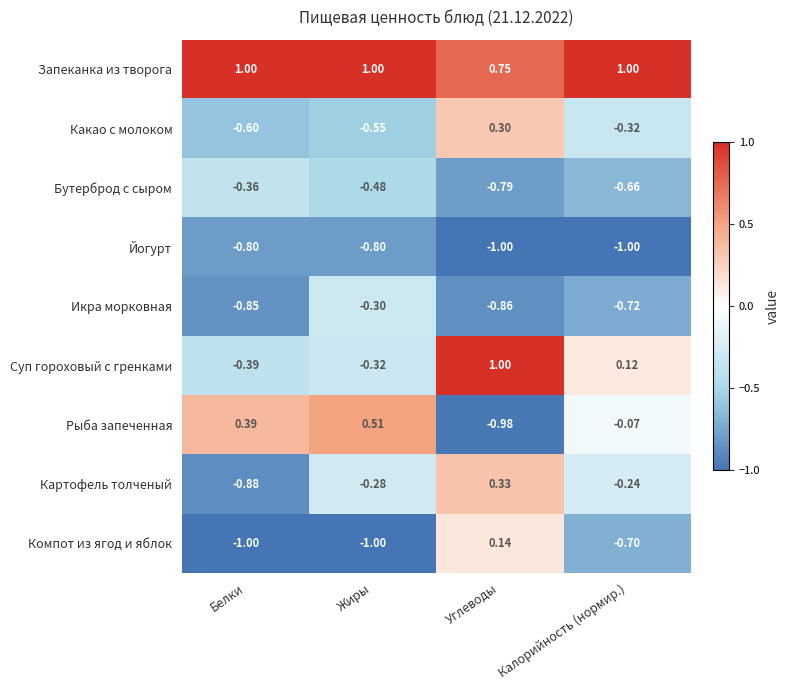

At which category is the sum across all series the highest?

Углеводы